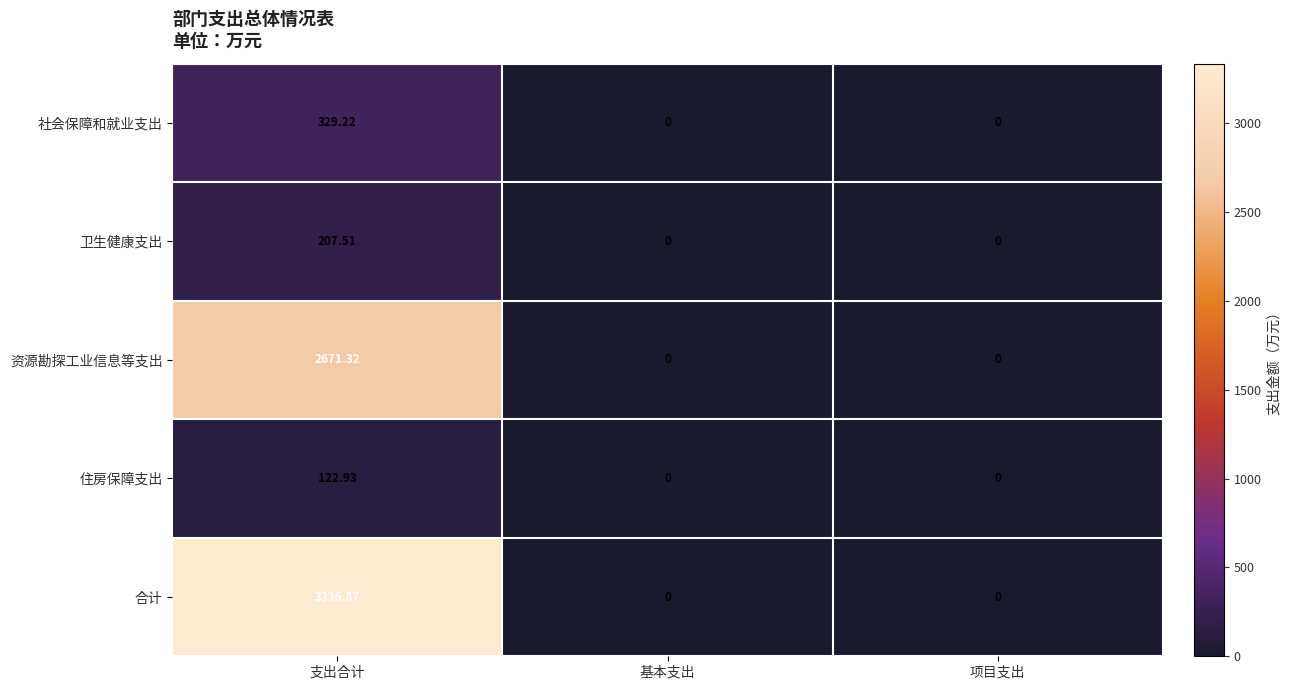

Which series has the largest range (max minus min)?

合计